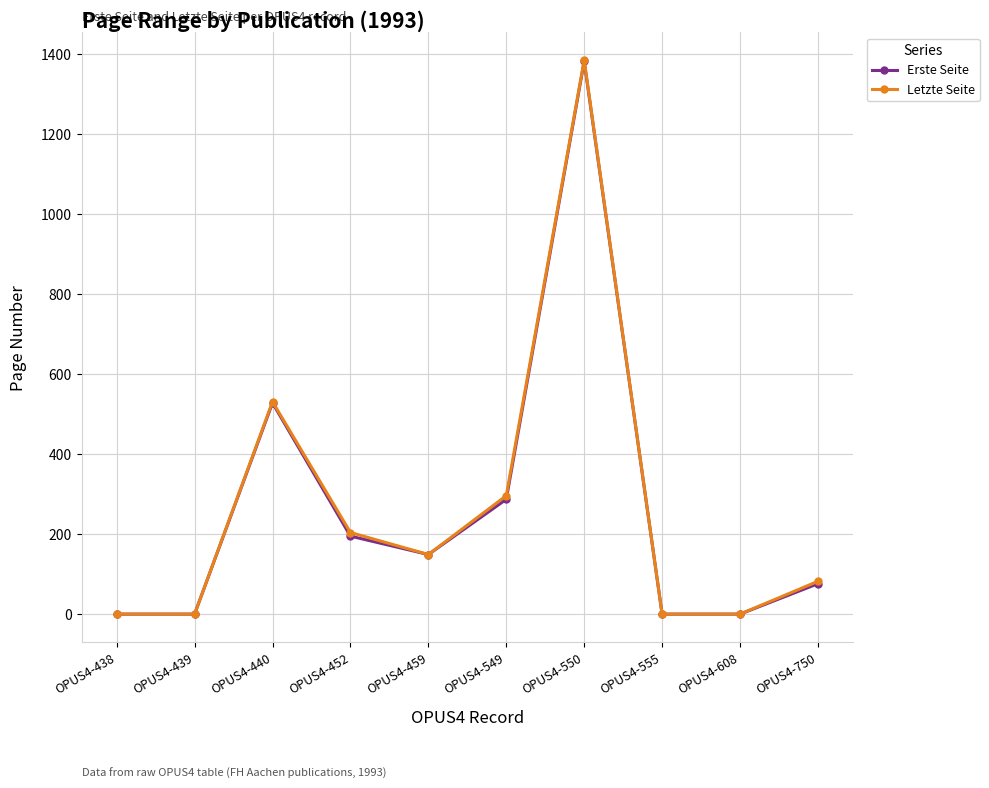

How many distinct data groups are displayed?

2